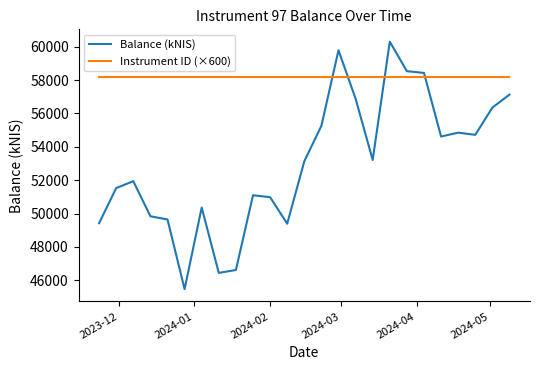

Which series has the largest range (max minus min)?

Balance (kNIS)